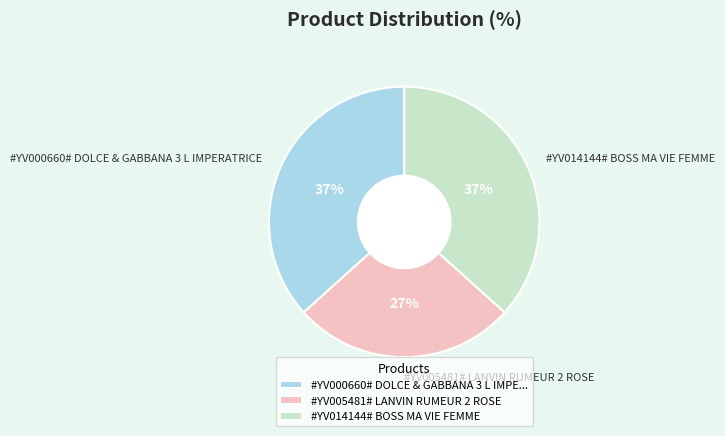

Is there a majority slice in this chart?

No